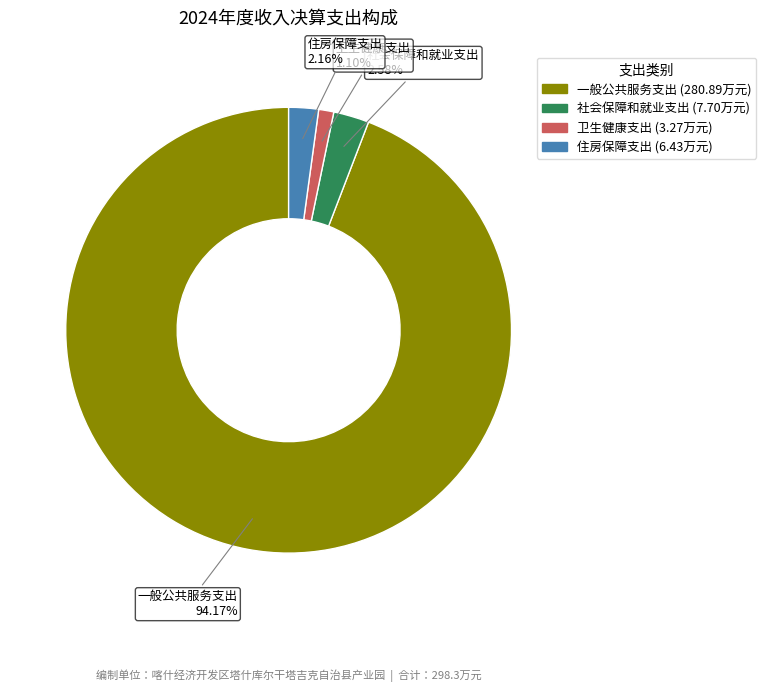

How many slices are in this pie chart?

4